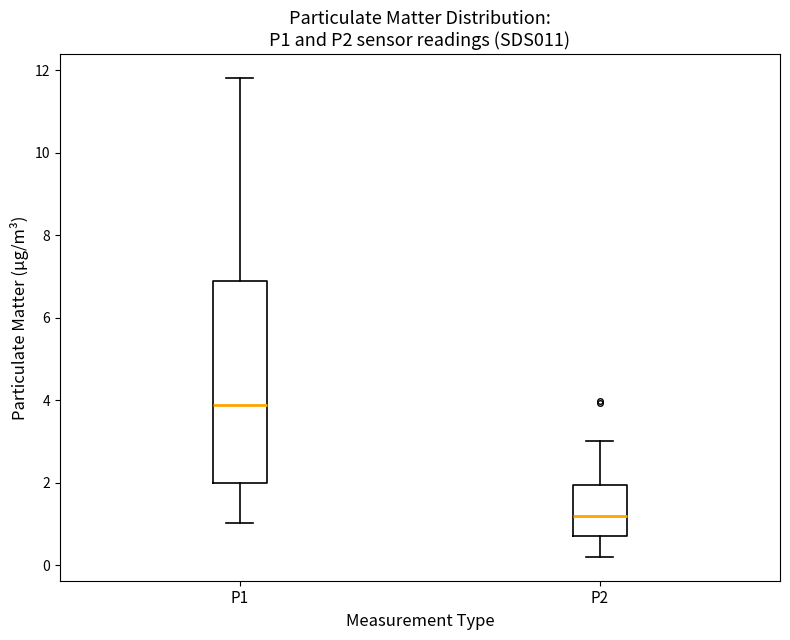

Which box has the lowest median line?

P2